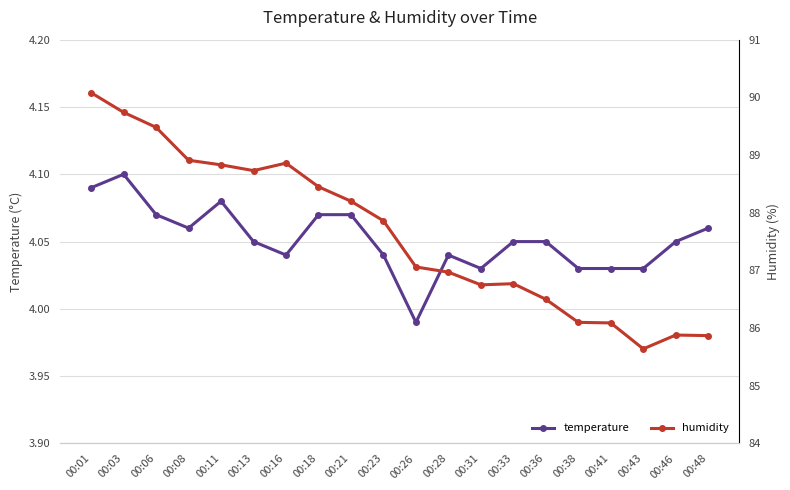

True or false: temperature has more than 1 interior local peaks.

True